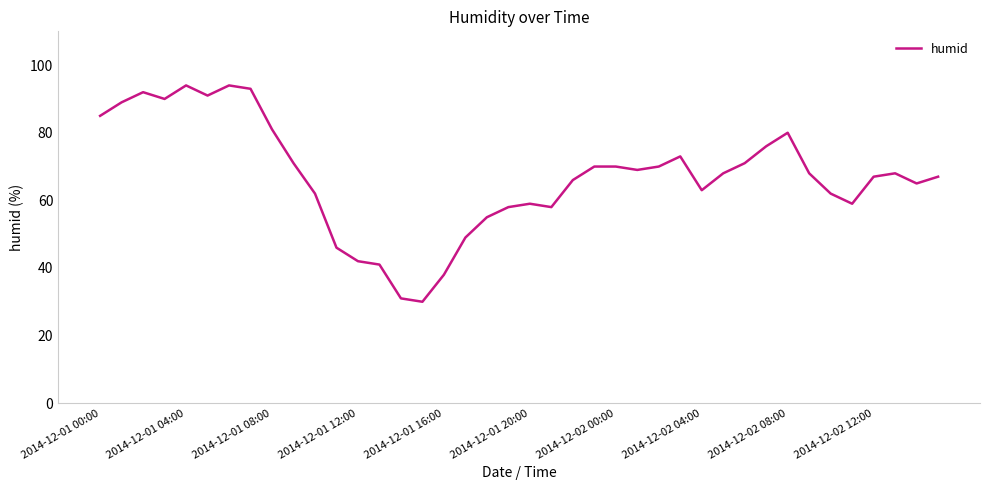

What is the difference between the maximum and minimum values?

64